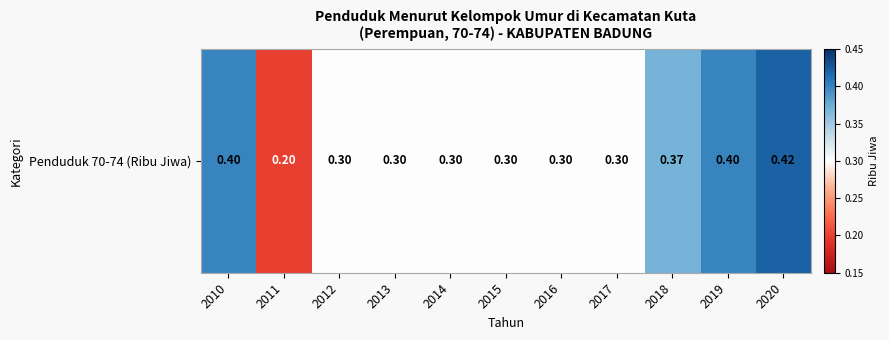

List the labels in order of value, smallest first.

2011, 2012, 2013, 2014, 2015, 2016, 2017, 2018, 2010, 2019, 2020